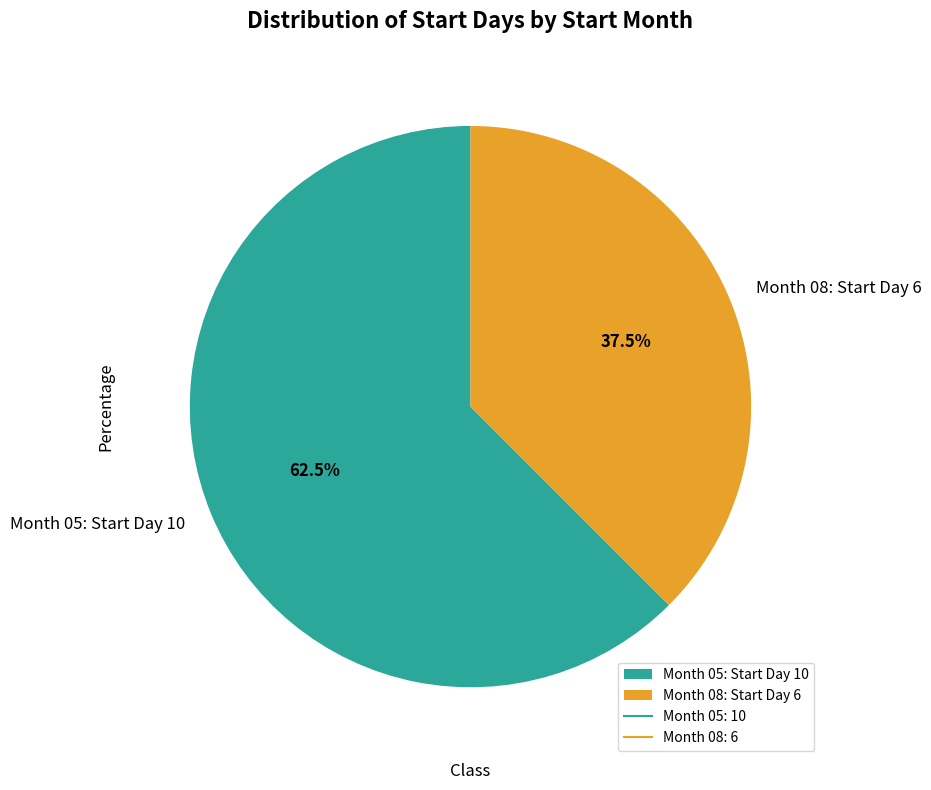

Which category accounts for the majority?

Month 05: Start Day 10